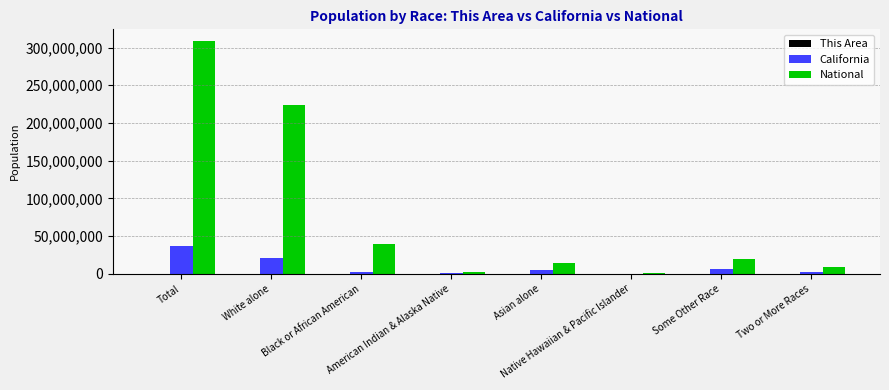

What is the highest value of the California series?

37253956